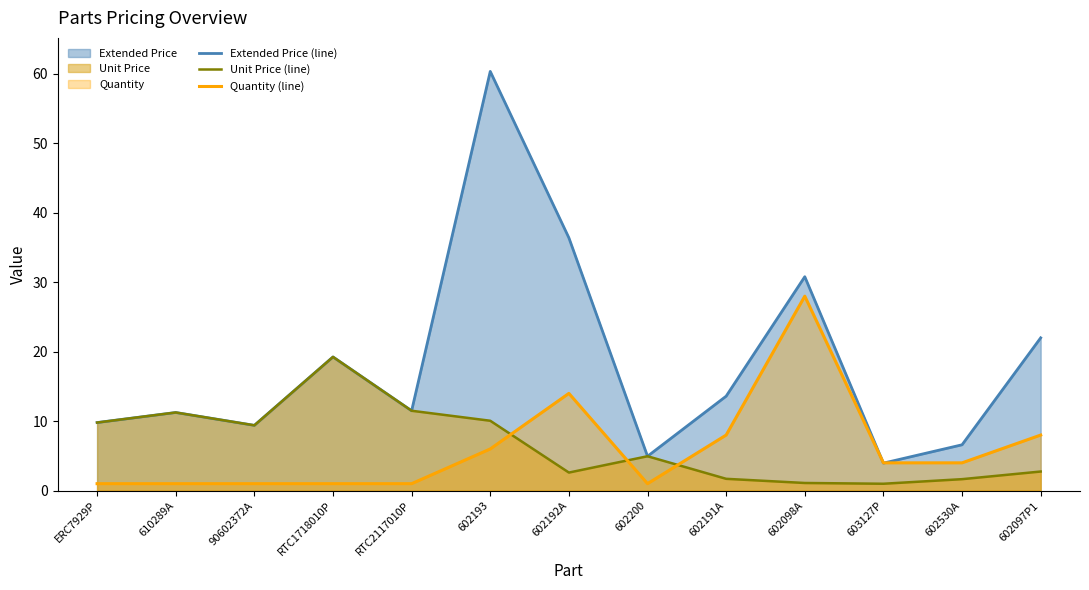

What is the average value of the Extended Price (line) series?

18.5